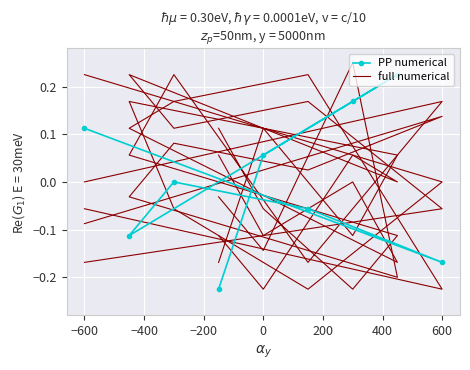

The value of full numerical at 600 is -0.1. True or false?

True